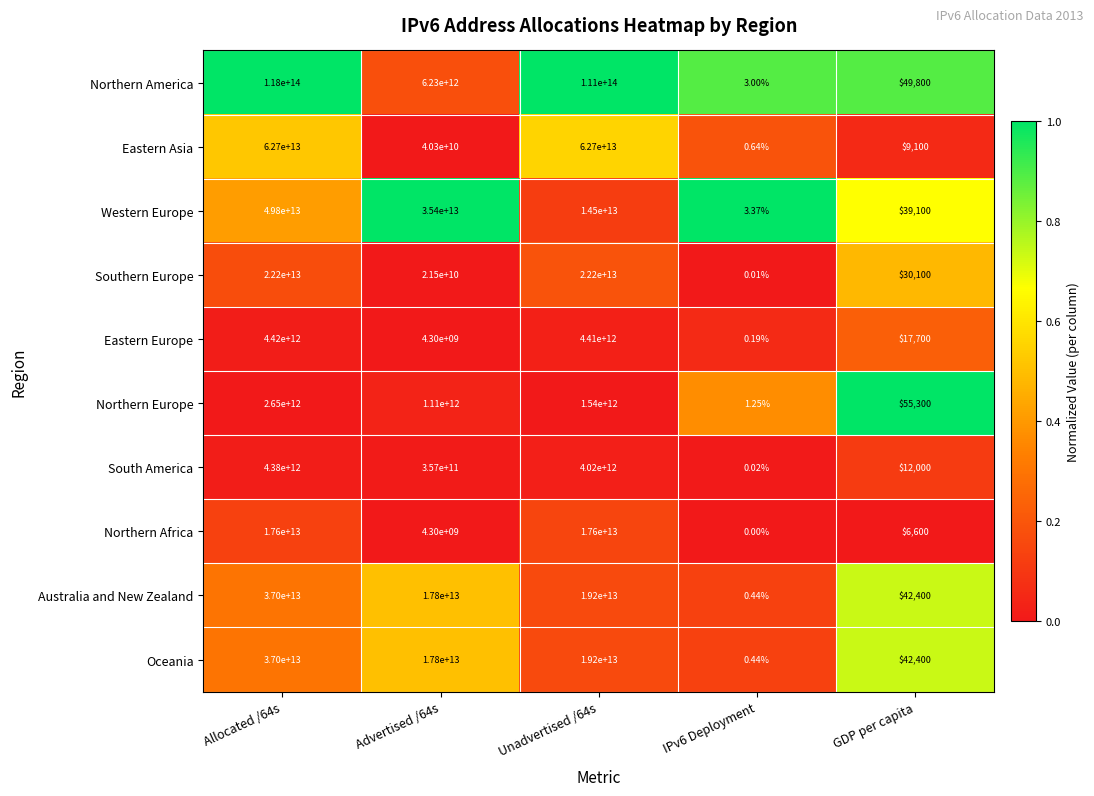

Is the value of Western Europe at Advertised /64s greater than the value of Oceania at Advertised /64s?

Yes